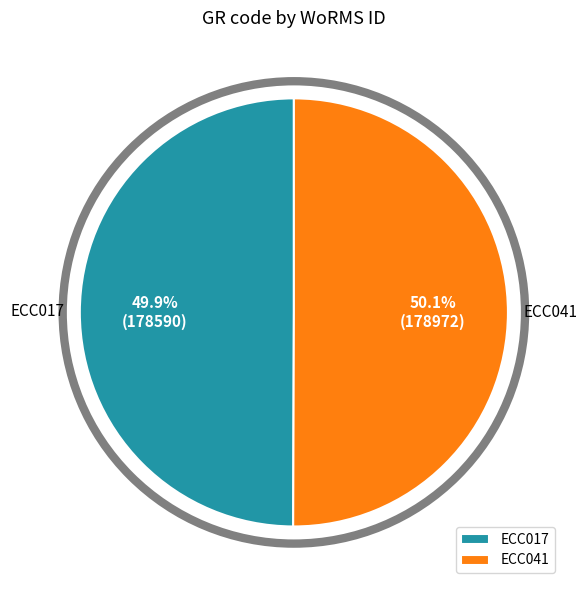

To the nearest percent, what is the combined percentage of ECC017 and ECC041?

100%